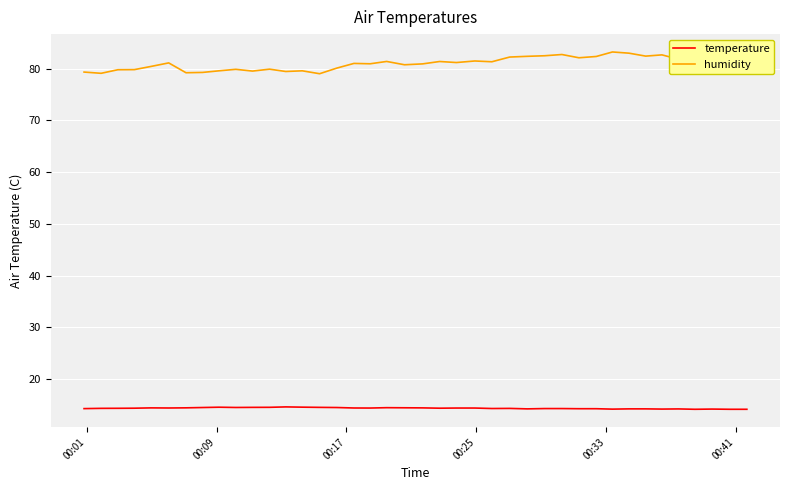

Which series has the largest total across all categories?

humidity